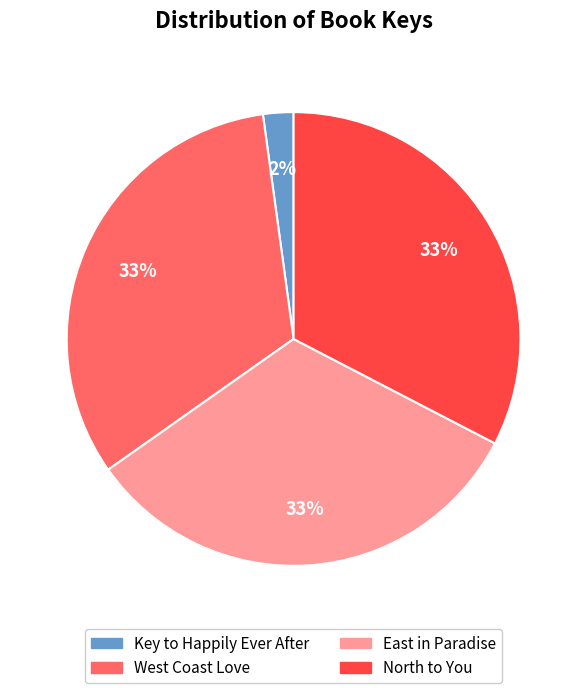

Do West Coast Love and East in Paradise together represent more than half of the pie?

Yes